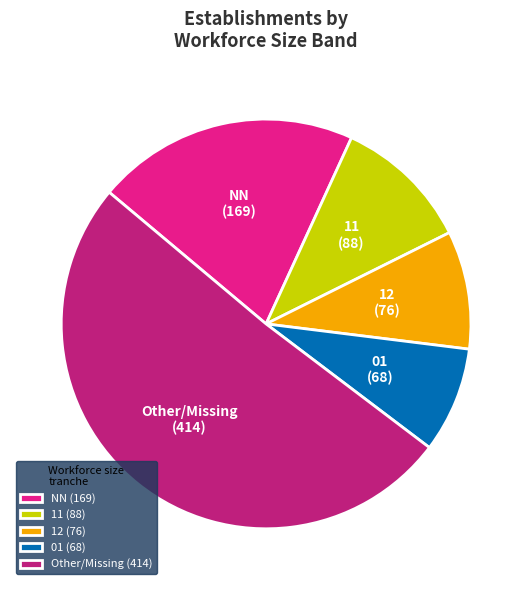

Which has a higher value, 01 (68) or Other/Missing (414)?

Other/Missing (414)